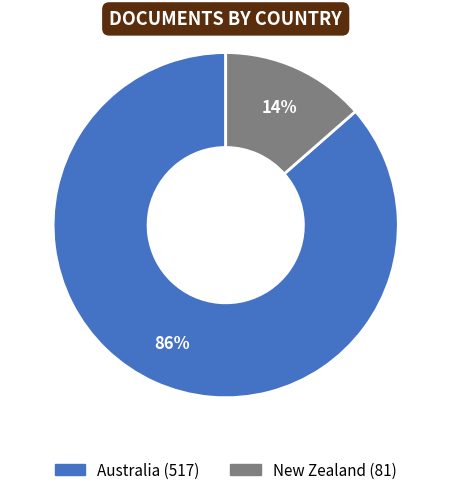

To the nearest percent, what percentage of the pie is New Zealand?

14%